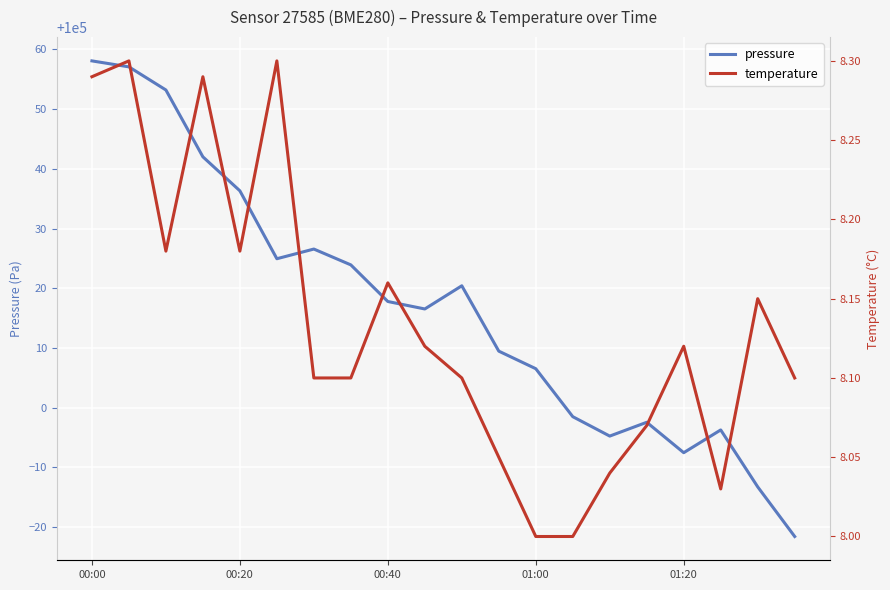

True or false: pressure has a value of 99986.8 at 18.

True